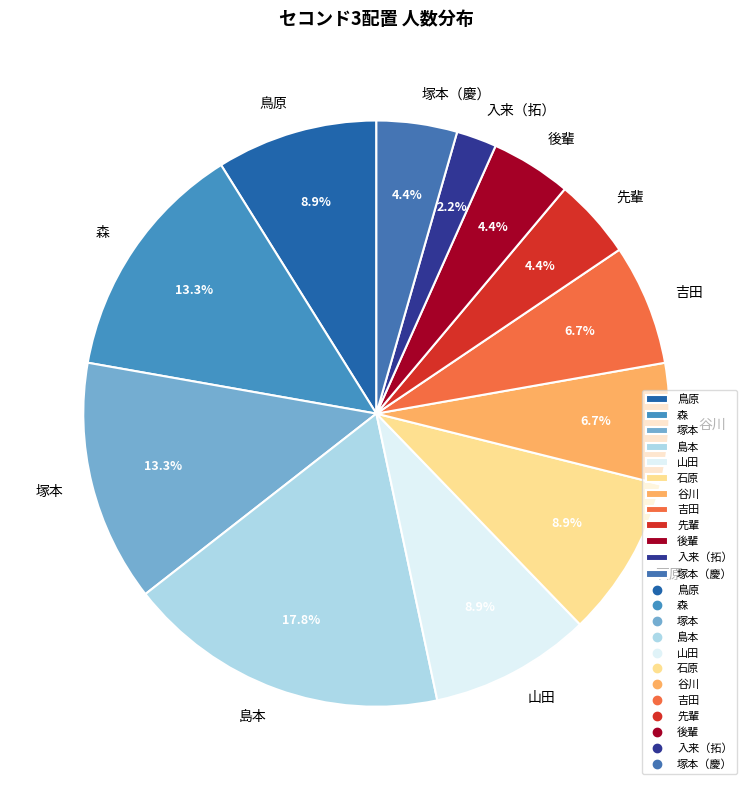

Which slice is the smallest?

入来（拓）